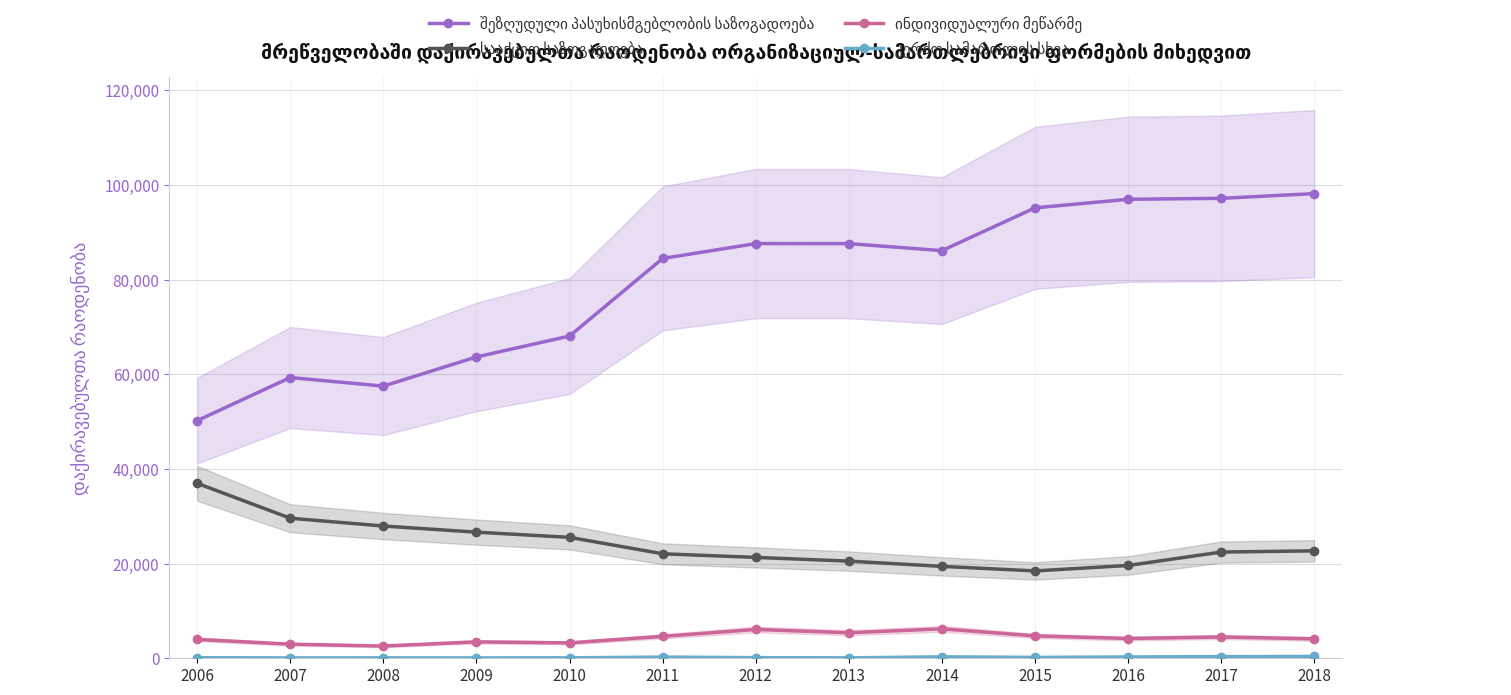

What is the spread (max minus min) of values at 2011?

84216